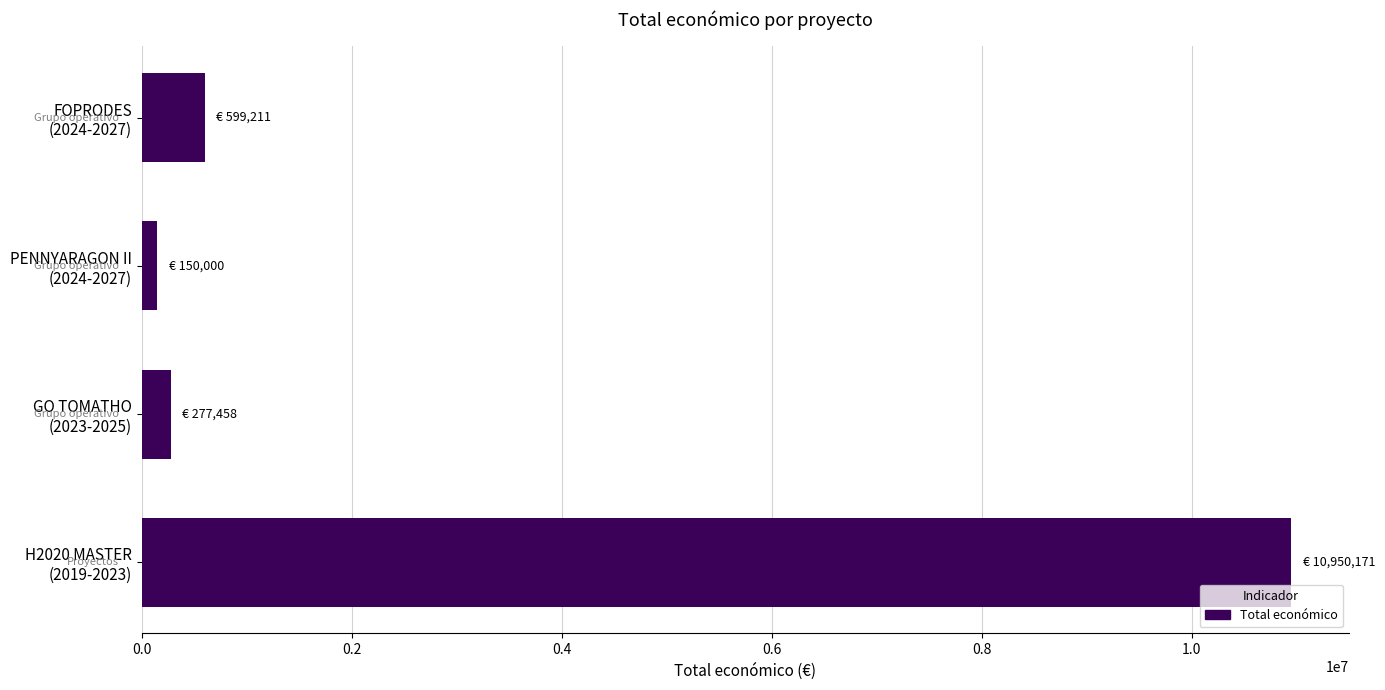

Rank the categories by value from highest to lowest.

H2020 MASTER
(2019-2023), FOPRODES
(2024-2027), GO TOMATHO
(2023-2025), PENNYARAGON II
(2024-2027)